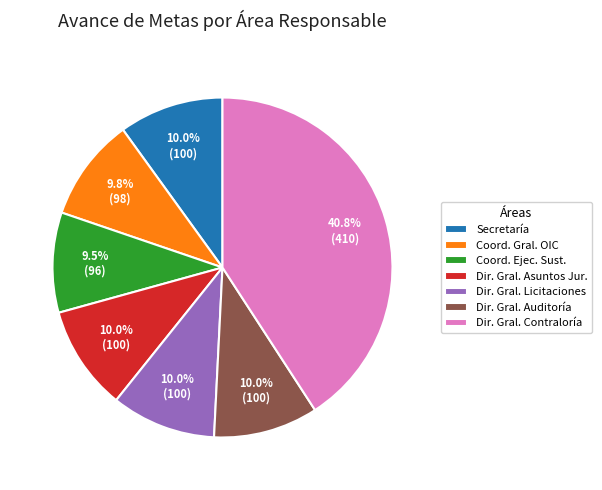

What percentage do Coord. Ejec. Sust. and Coord. Gral. OIC together represent?

19.3%